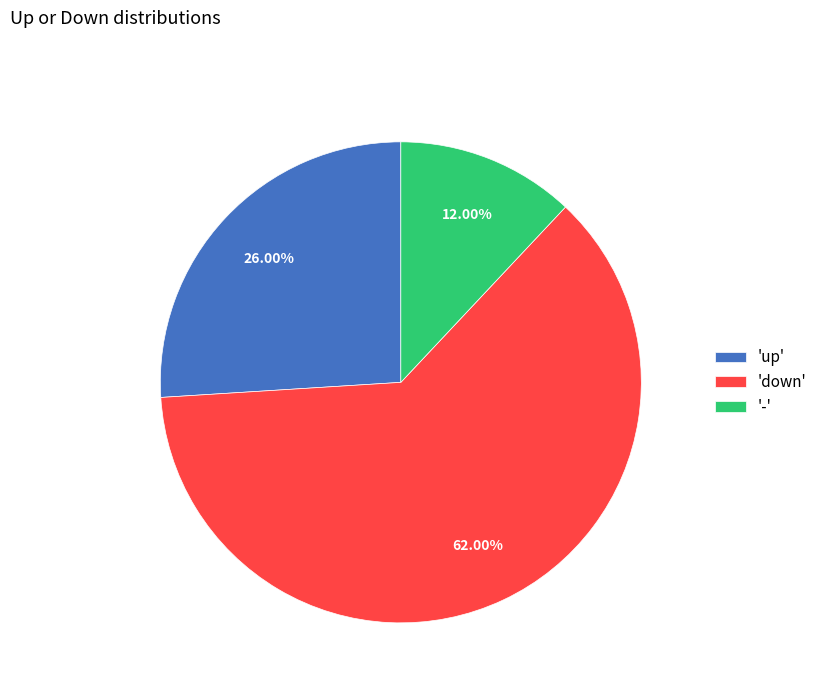

What is the ratio of the value at 'up' to the value at '-'?

2.2